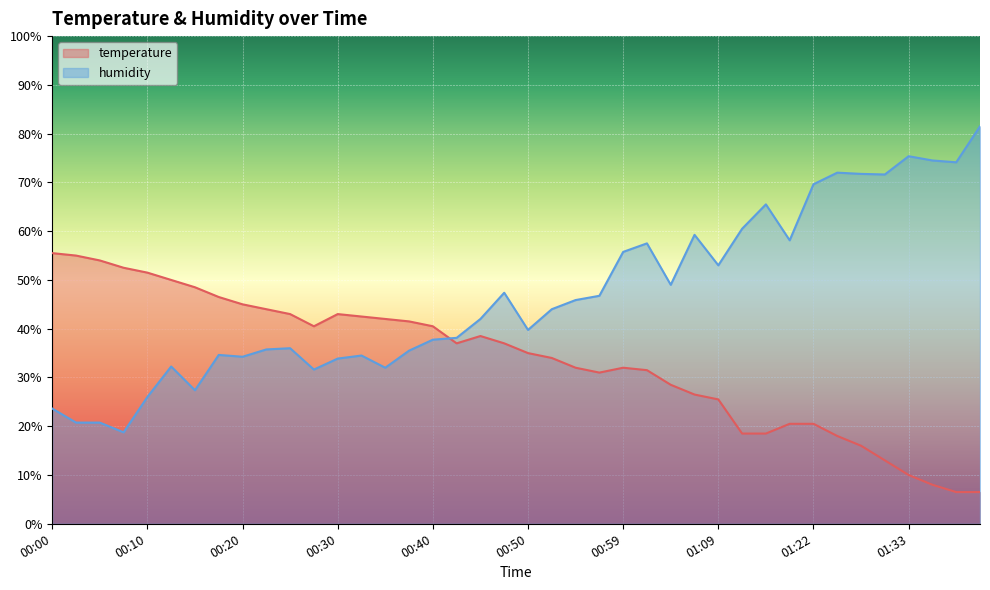

List the series in order of their overall mean, highest first.

humidity, temperature